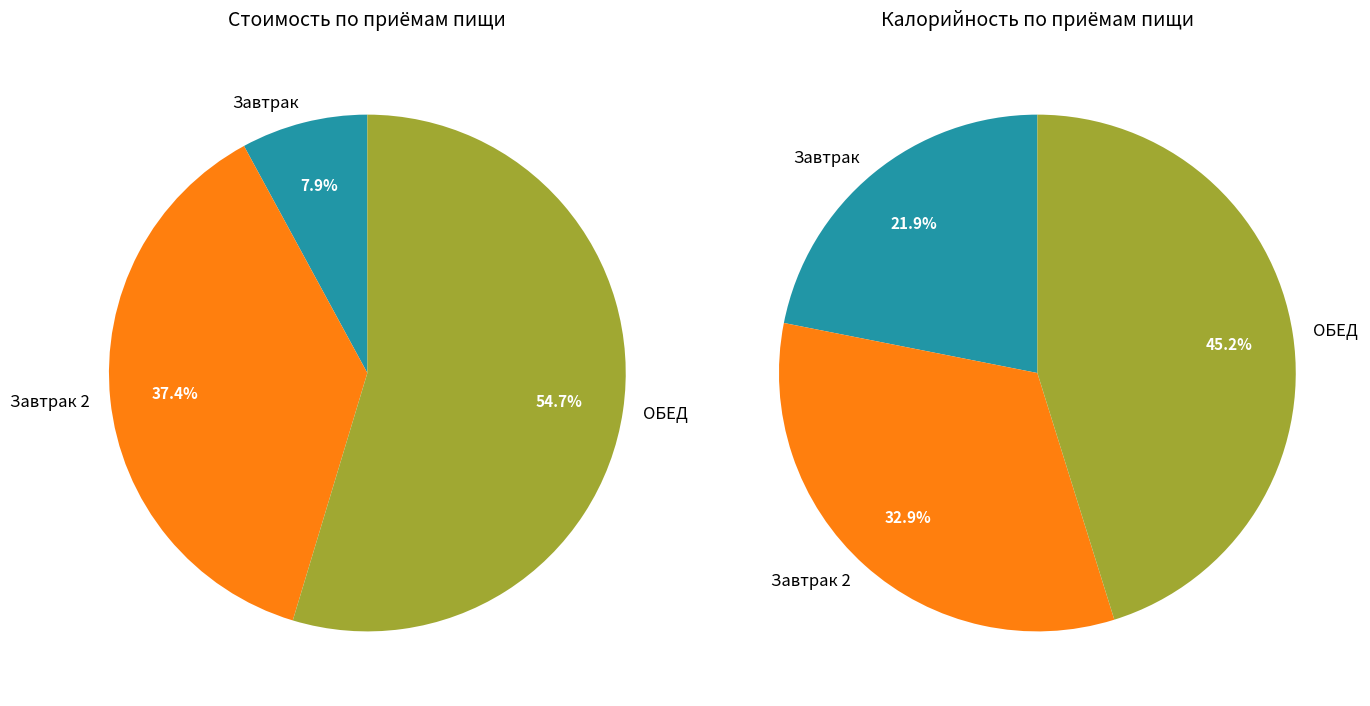

How many segments does this pie chart have?

3